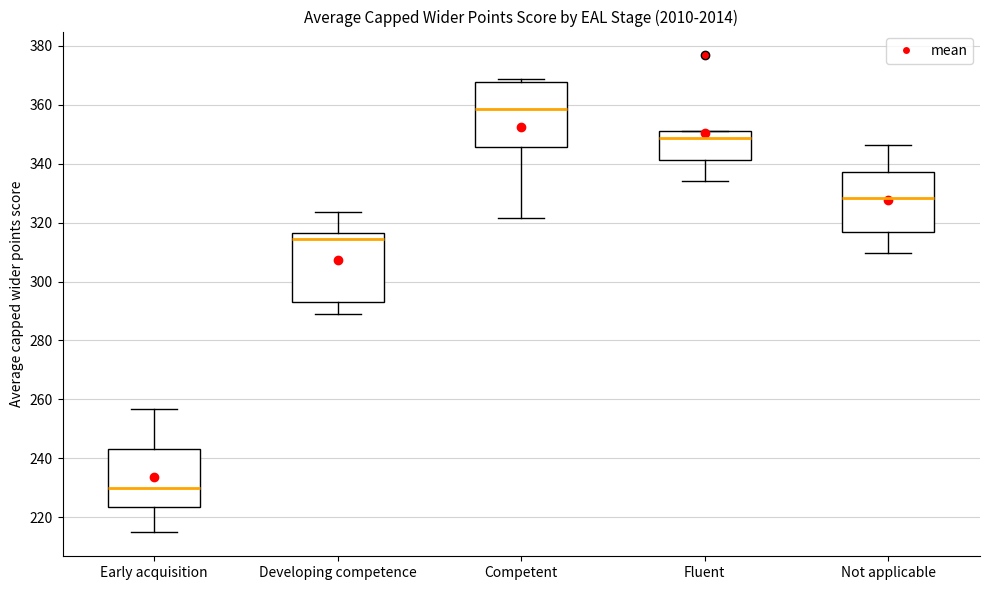

Where is the upper edge of the box for Competent on the y-axis? The values are not printed on the chart, so give them approximately, as read against the axis.

368